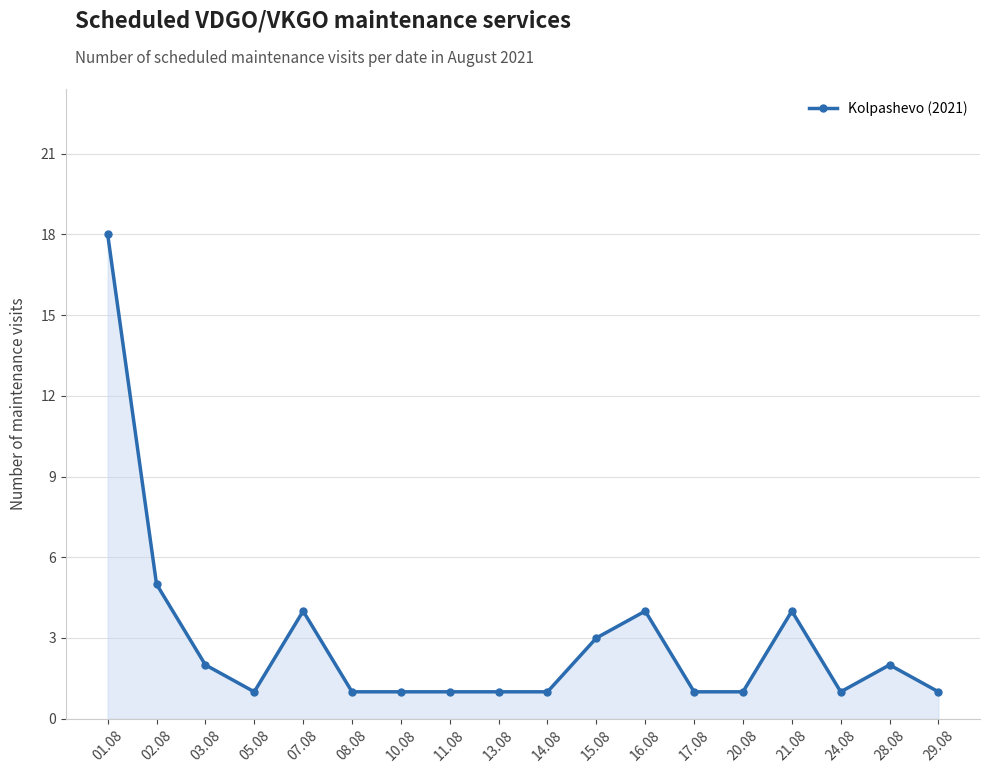

What is the sum of all values?

52